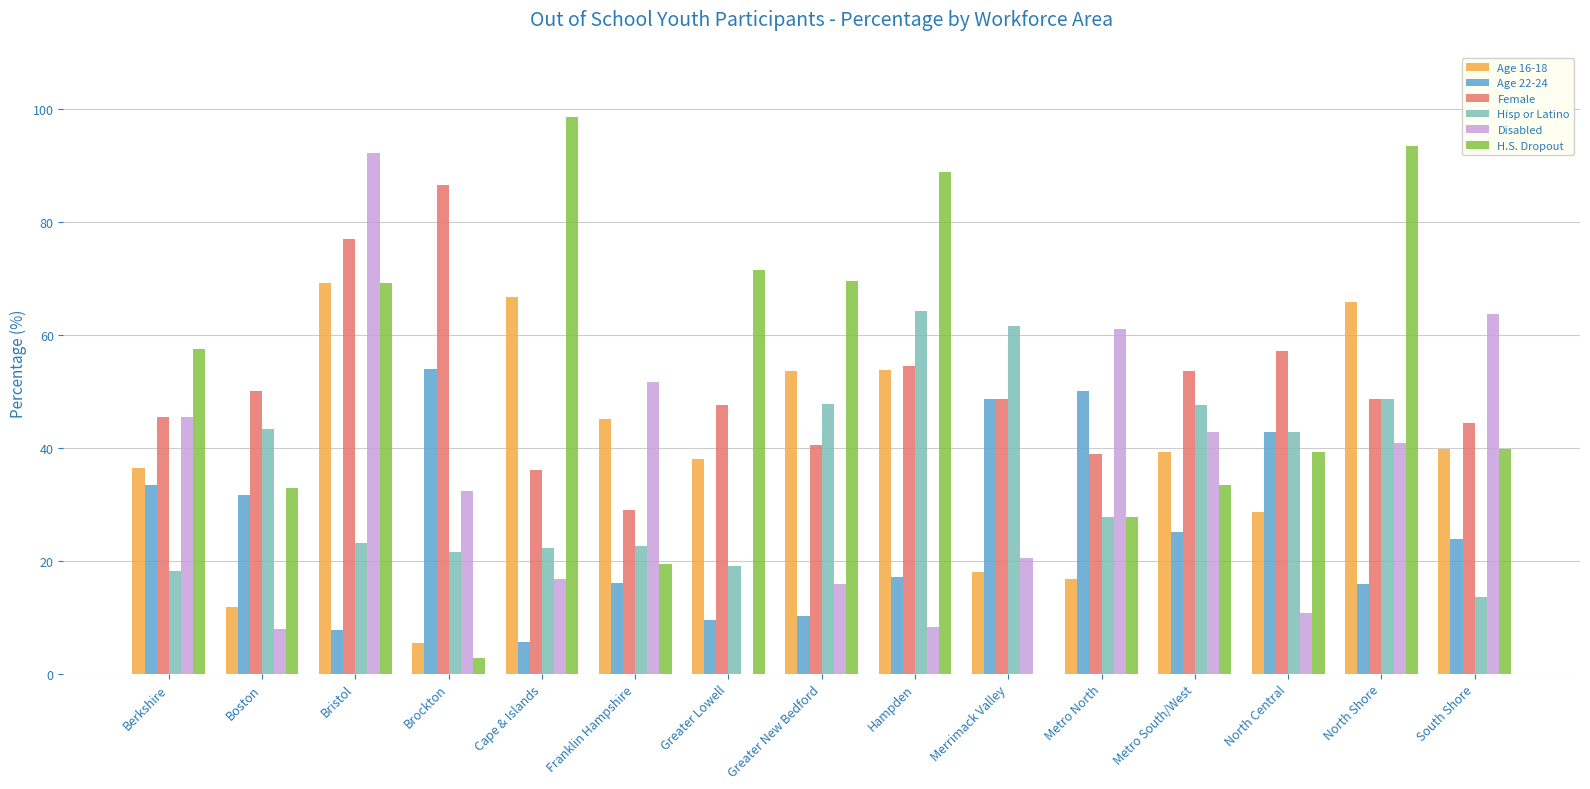

What is the sum of all Age 16-18 values?

588.2